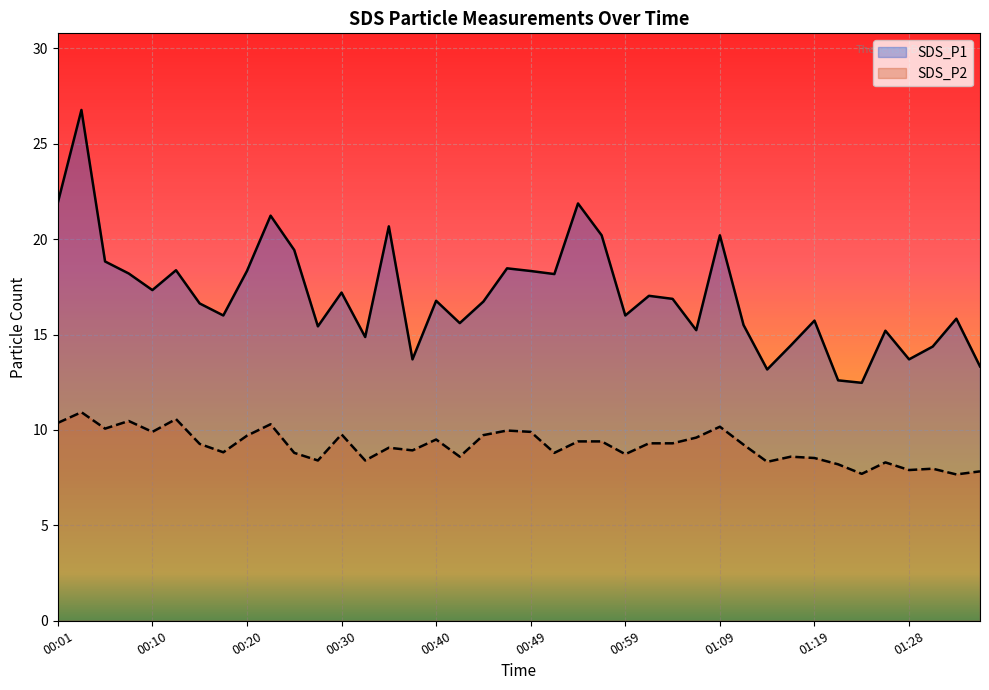

True or false: SDS_P2 and SDS_P1 cross at least once.

False